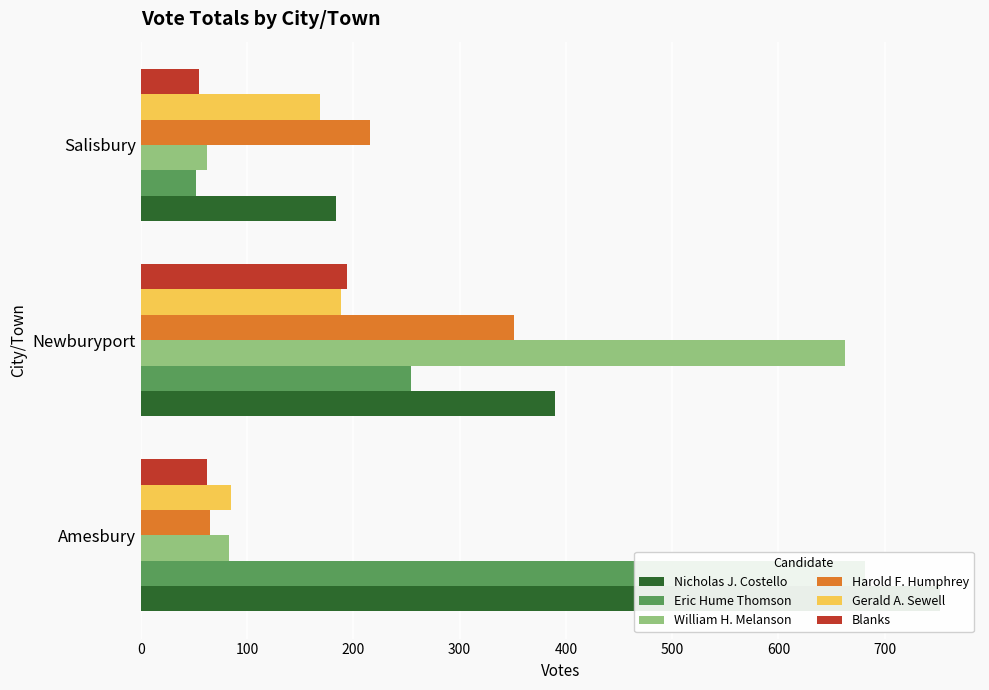

The Harold F. Humphrey series shows 115 at Amesbury. True or false?

False